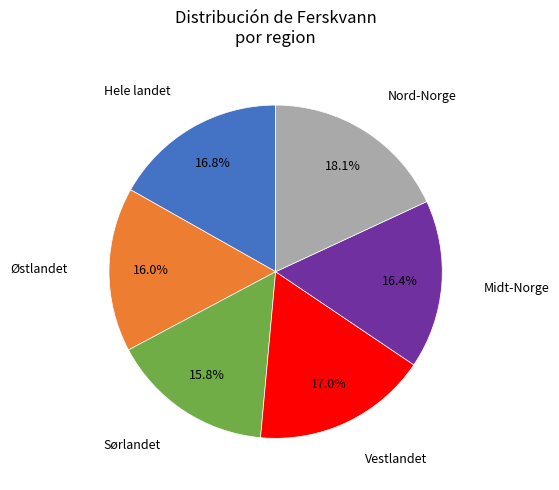

Does any single category account for the majority?

No